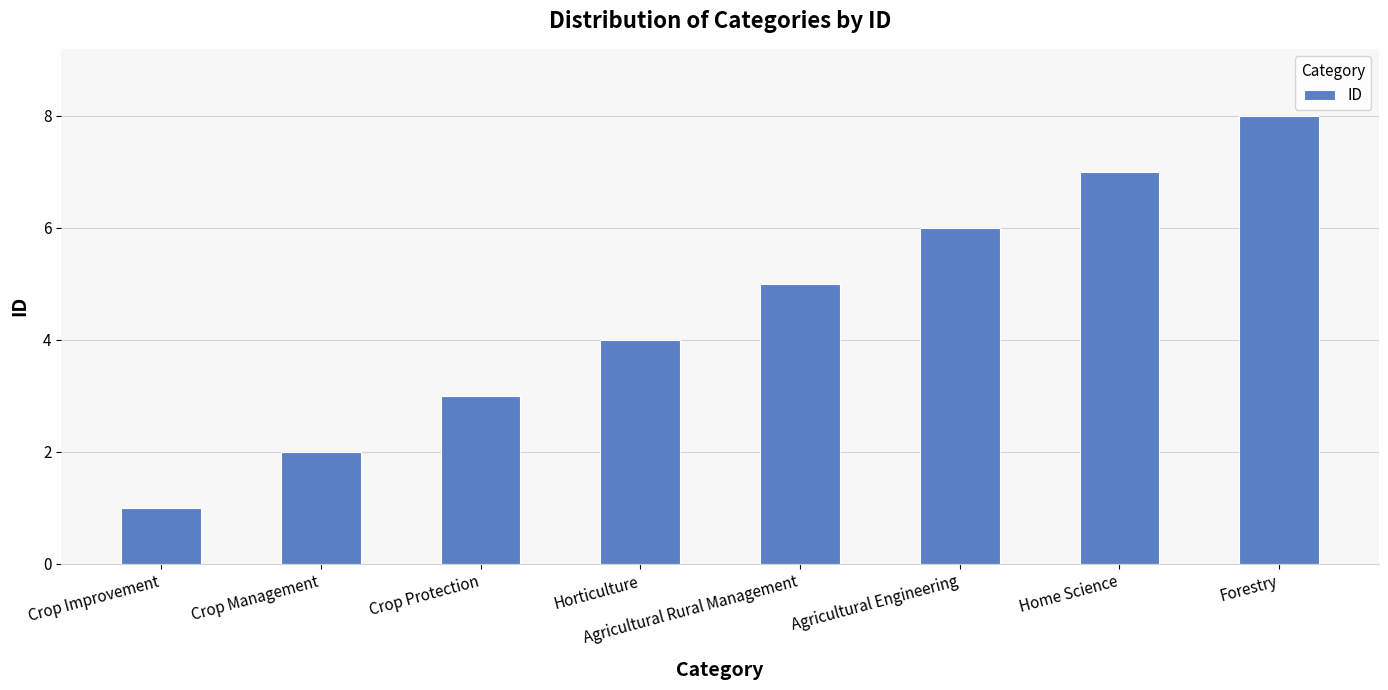

What is the smallest value displayed?

1